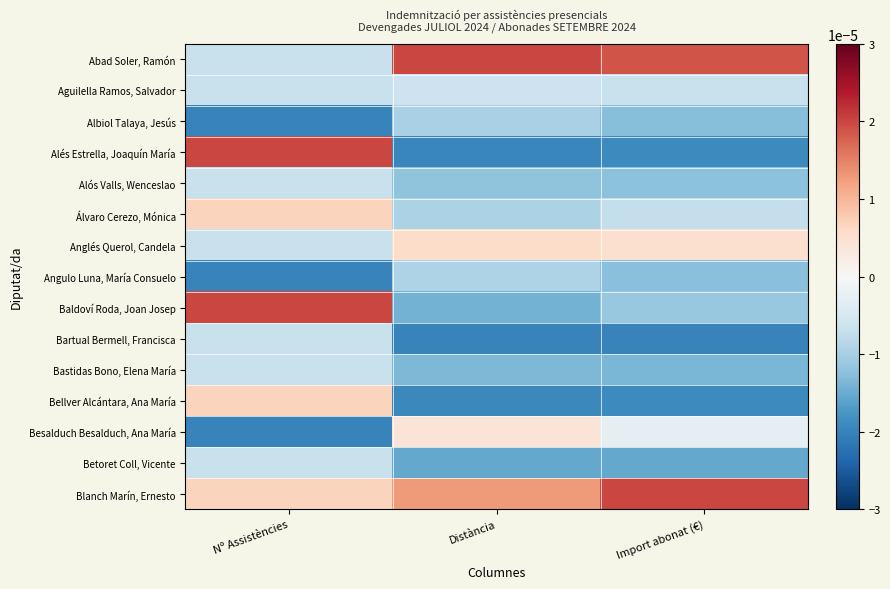

Rank the series by their maximum value, from lowest to highest.

Albiol Talaya, Jesús, Angulo Luna, María Consuelo, Alós Valls, Wenceslao, Bartual Bermell, Francisca, Bastidas Bono, Elena María, Betoret Coll, Vicente, Aguilella Ramos, Salvador, Besalduch Besalduch, Ana María, Anglés Querol, Candela, Álvaro Cerezo, Mónica, Bellver Alcántara, Ana María, Abad Soler, Ramón, Alés Estrella, Joaquín María, Baldoví Roda, Joan Josep, Blanch Marín, Ernesto